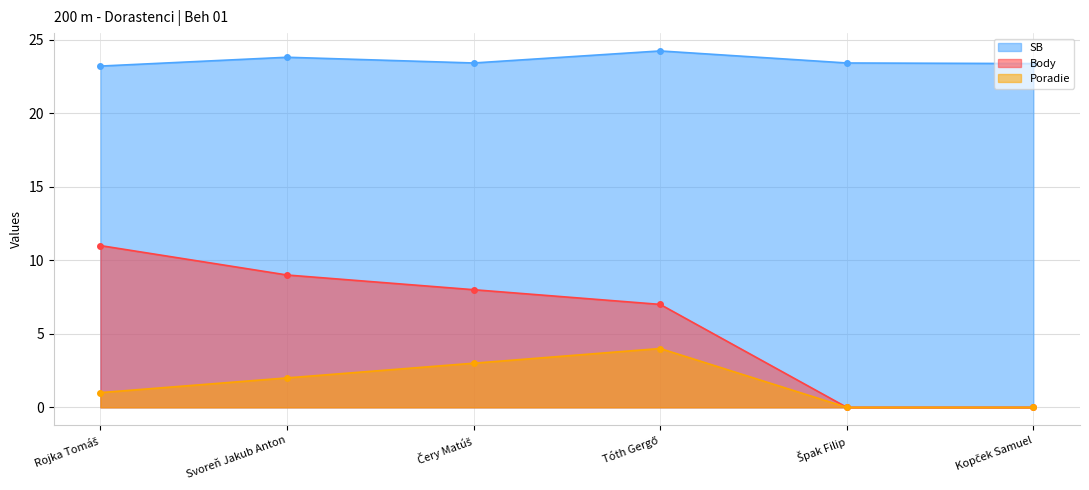

What is the label of the 3rd point from the right?

Tóth Gergő